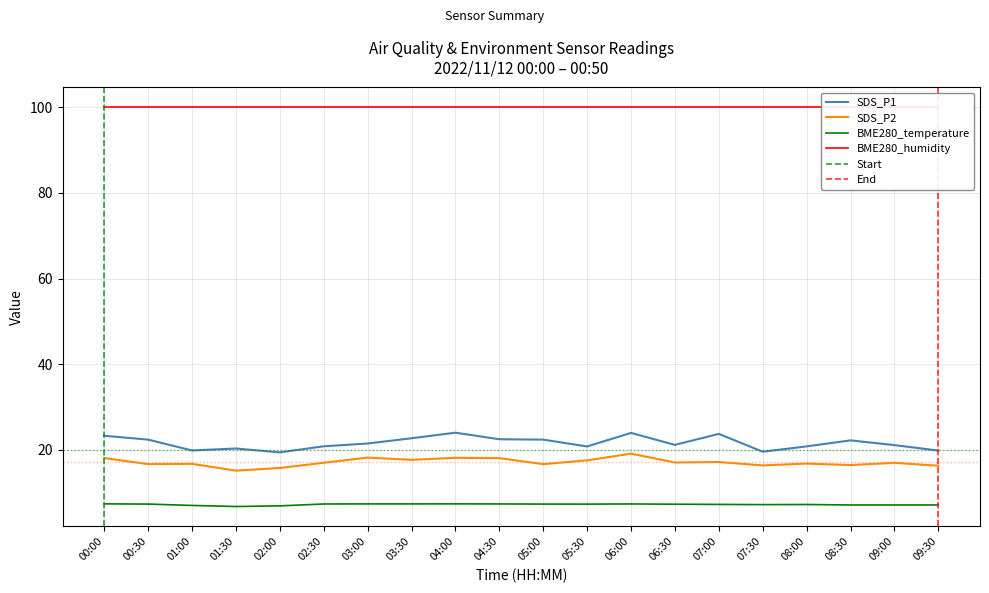

List the labels in order of SDS_P2 value, largest first.

06:00, 03:00, 04:00, 00:00, 04:30, 03:30, 05:30, 07:00, 06:30, 02:30, 09:00, 08:00, 01:00, 00:30, 05:00, 08:30, 07:30, 09:30, 02:00, 01:30